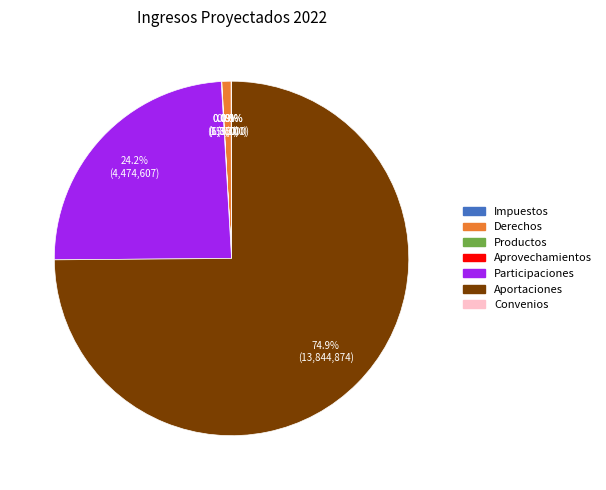

Is there a majority slice in this chart?

Yes